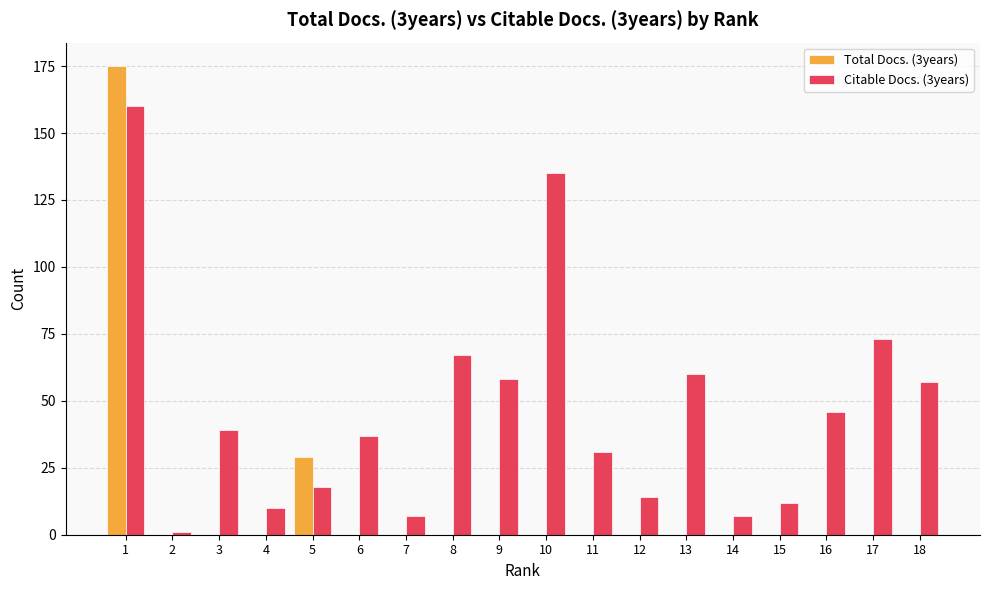

Which category has the highest value in the Total Docs. (3years) series?

1